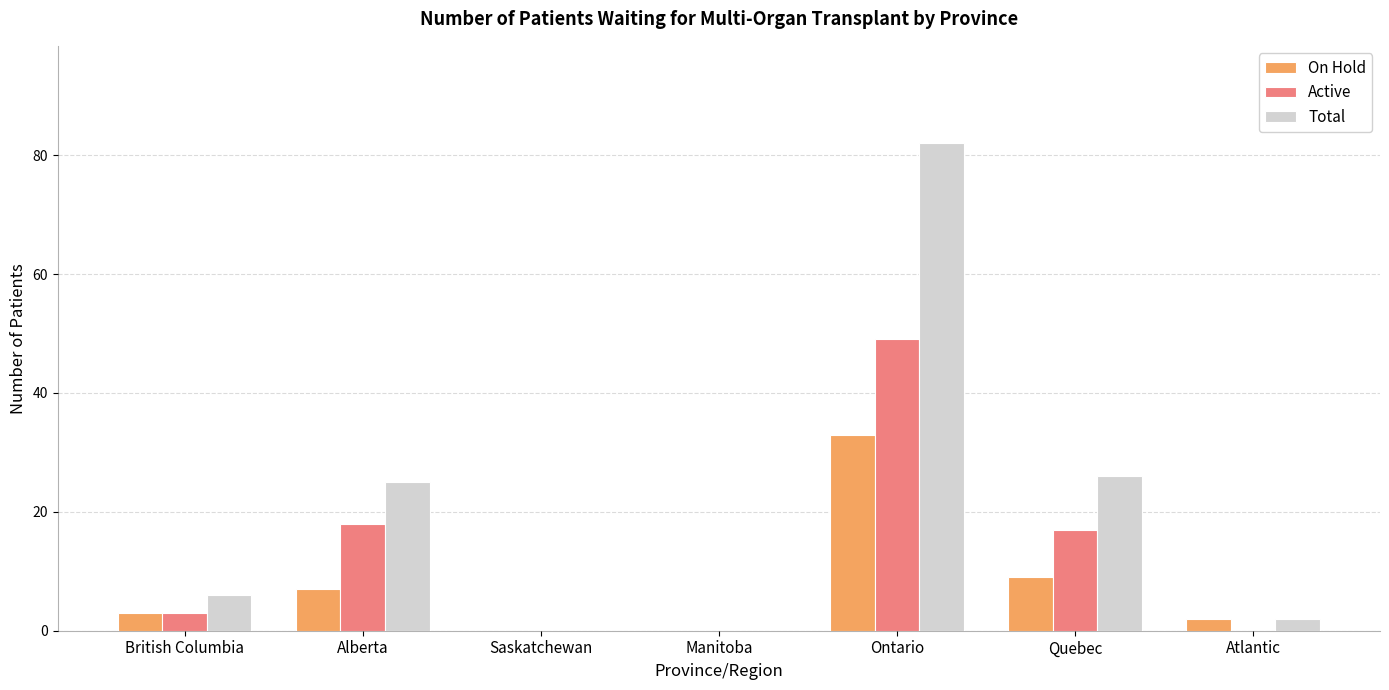

At which label is Total closest to 41?

Quebec